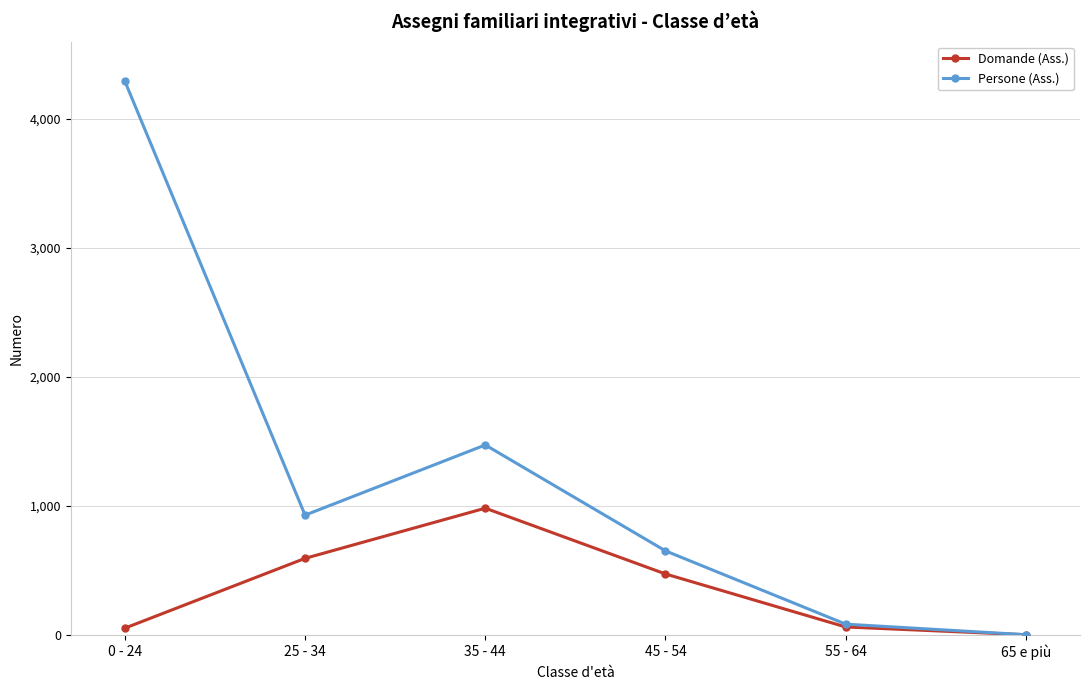

At which label does Domande (Ass.) reach its minimum?

65 e più